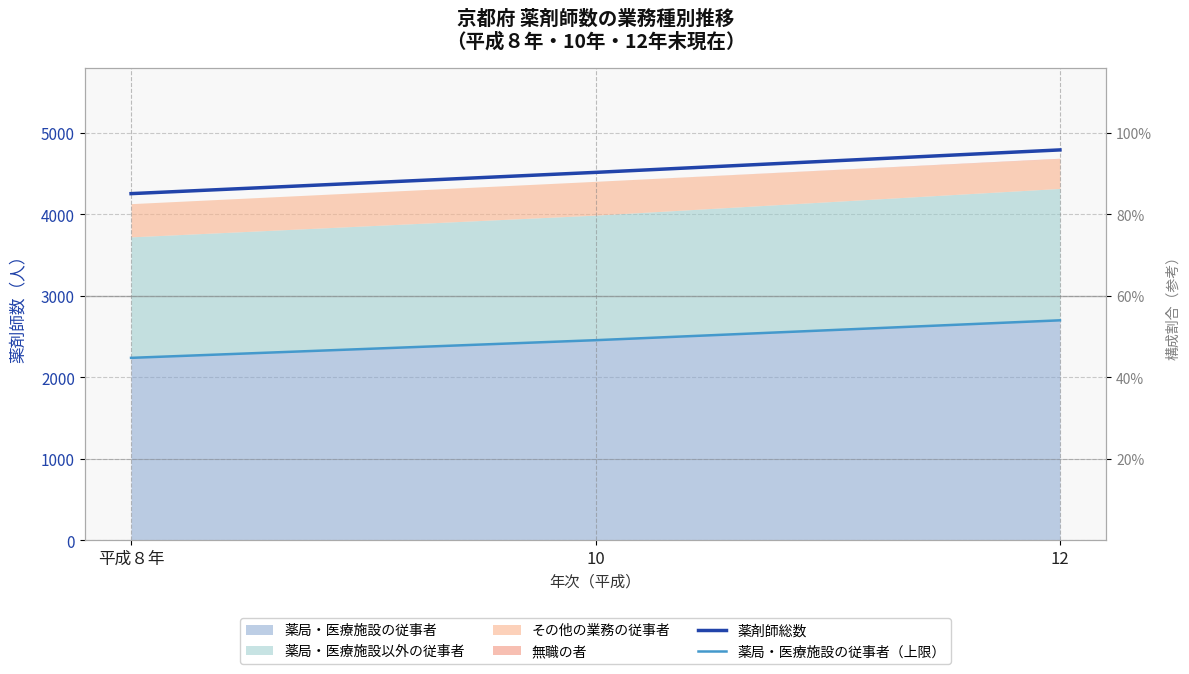

What is the sum of all 薬局・医療施設の従事者（上限） values?

7395